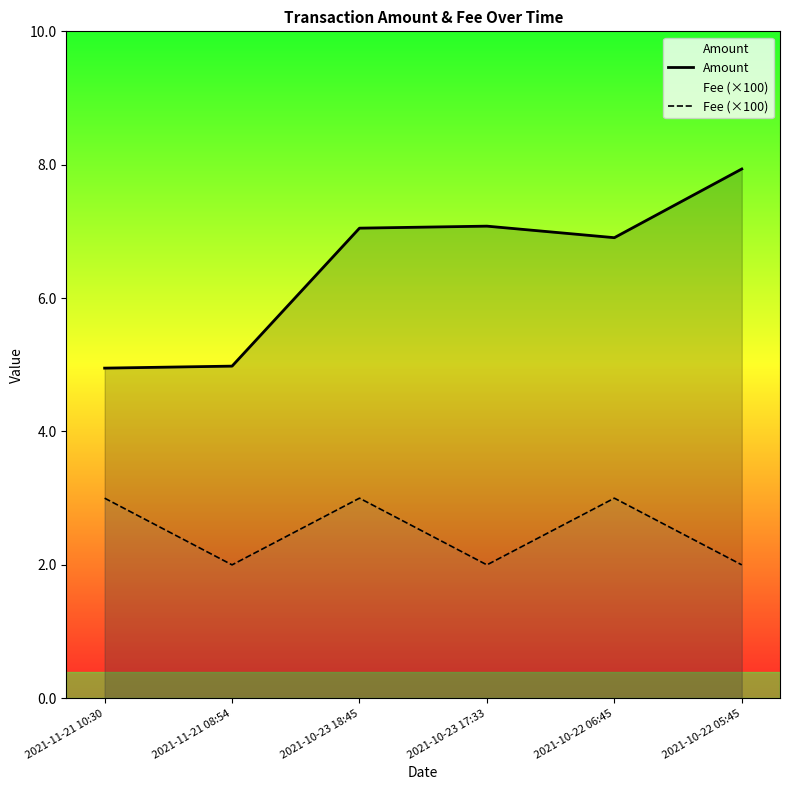

Which series has the largest total across all categories?

Amount